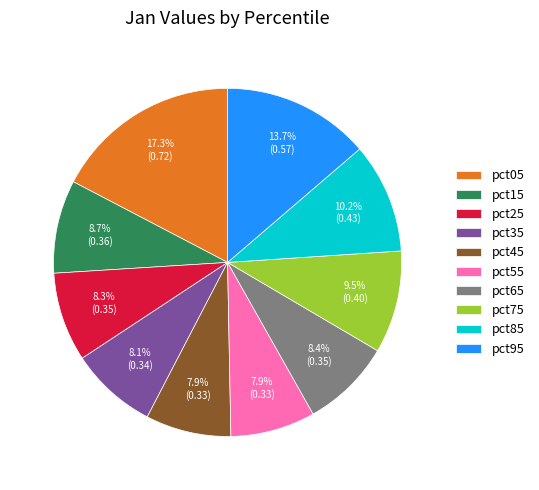

What percentage is the pct05 slice, to the nearest percent?

17%